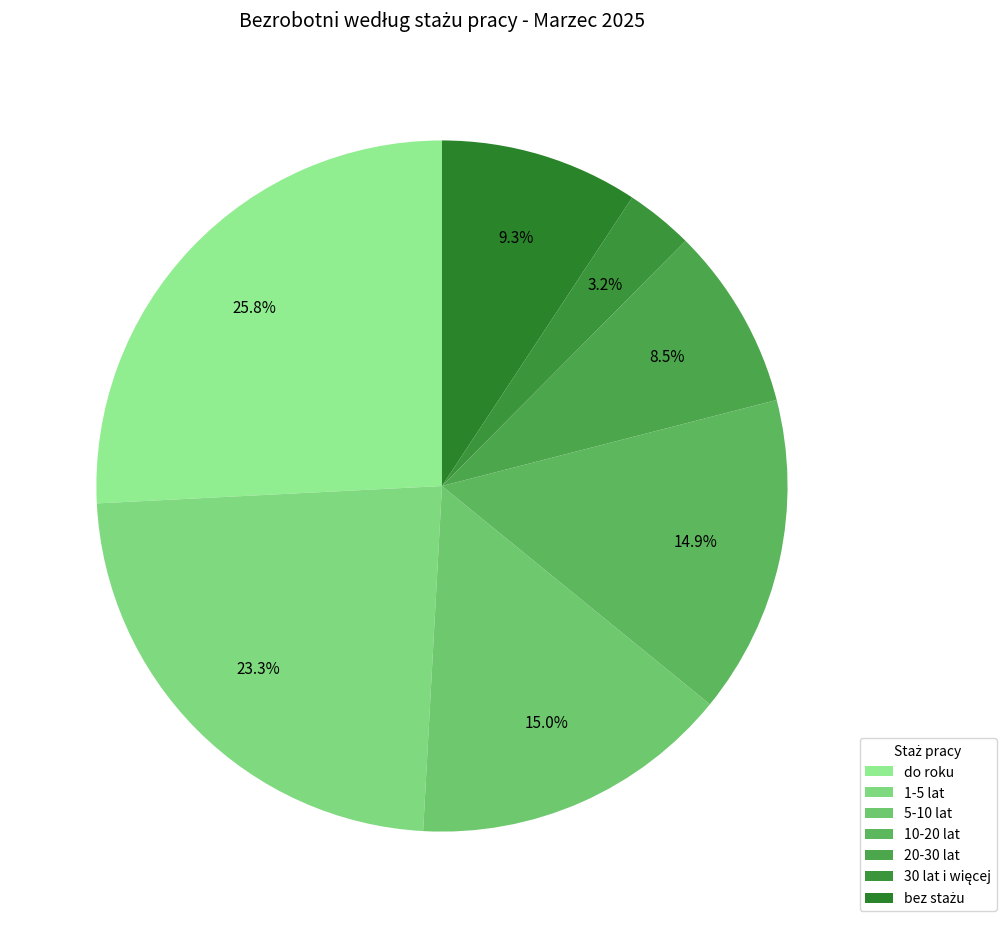

Which slice is the smallest?

30 lat i więcej